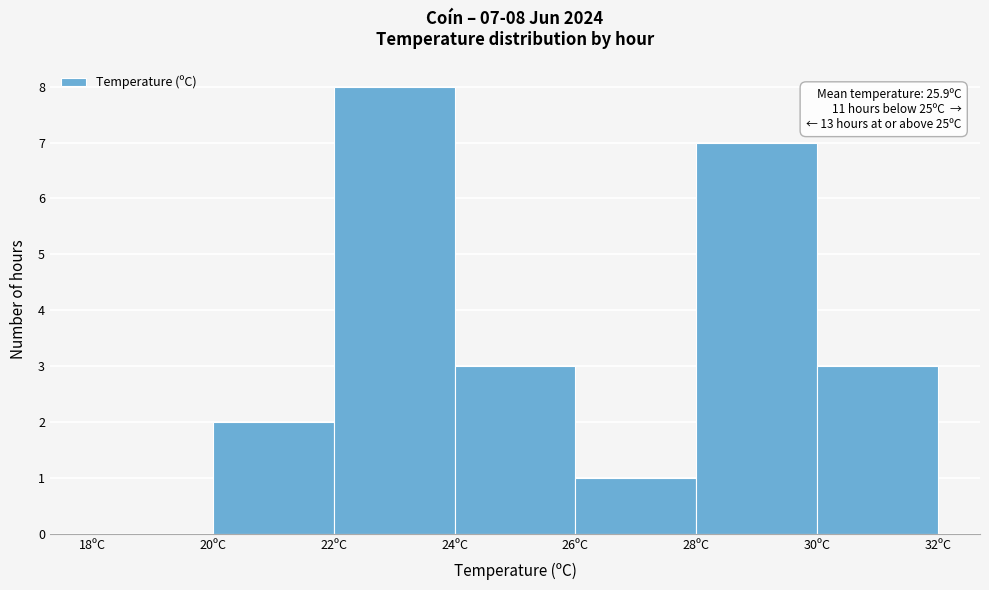

Over which range of the x-axis is the bar tallest?

22 to 24